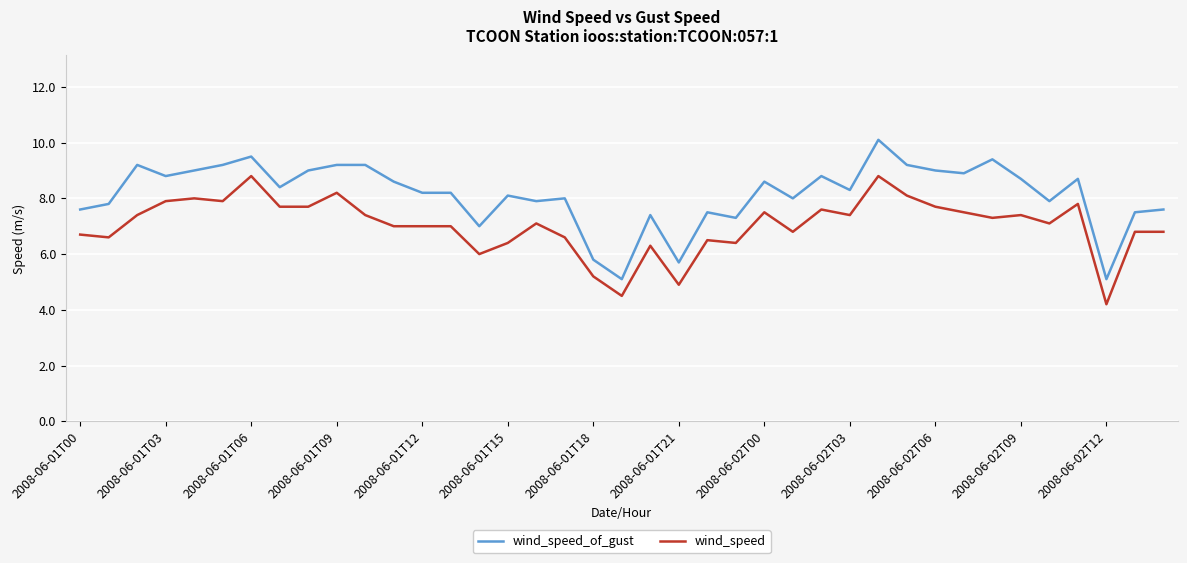

Reading left to right, what are all the values shown in this chart?

wind_speed_of_gust: 7.6	7.8	9.2	8.8	9.0	9.2	9.5	8.4	9.0	9.2	9.2	8.6	8.2	8.2	7.0	8.1	7.9	8.0	5.8	5.1	7.4	5.7	7.5	7.3	8.6	8.0	8.8	8.3	10.1	9.2	9.0	8.9	9.4	8.7	7.9	8.7	5.1	7.5	7.6
wind_speed: 6.7	6.6	7.4	7.9	8.0	7.9	8.8	7.7	7.7	8.2	7.4	7.0	7.0	7.0	6.0	6.4	7.1	6.6	5.2	4.5	6.3	4.9	6.5	6.4	7.5	6.8	7.6	7.4	8.8	8.1	7.7	7.5	7.3	7.4	7.1	7.8	4.2	6.8	6.8